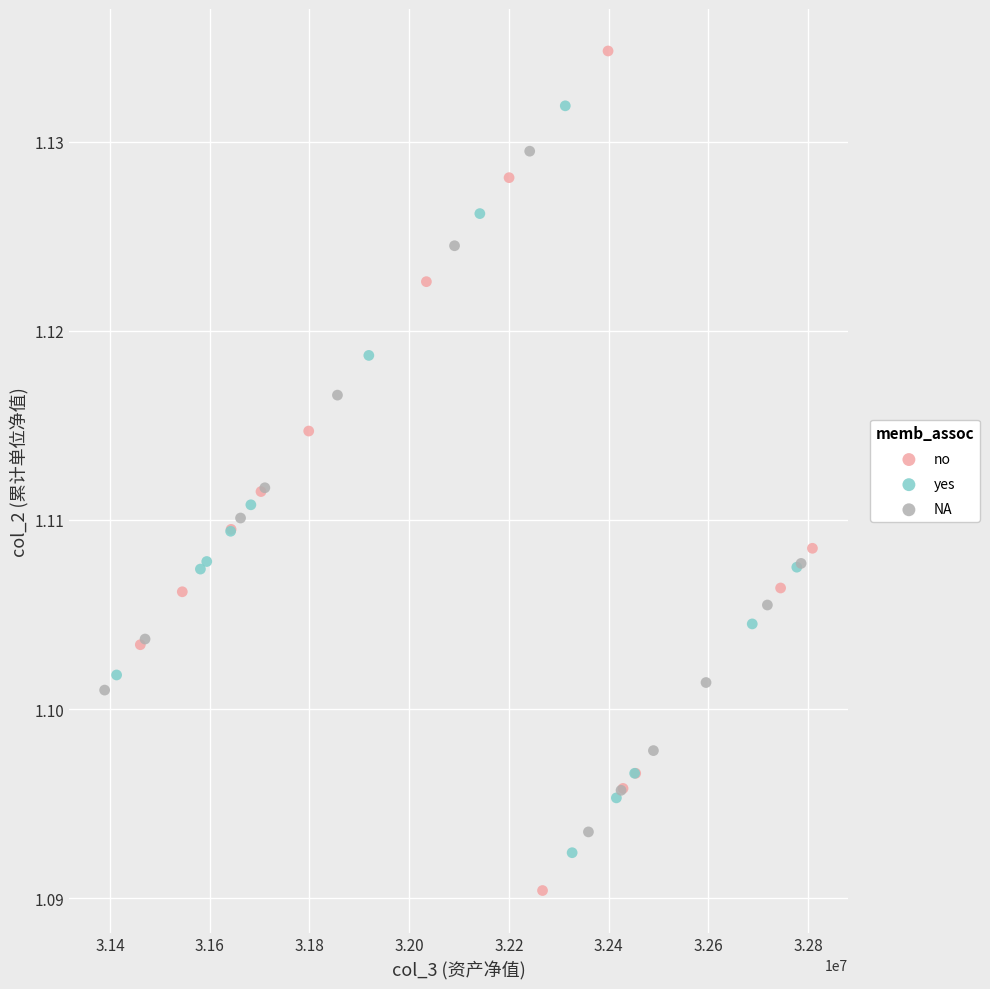

What are all the series names shown in the legend?

no, yes, NA